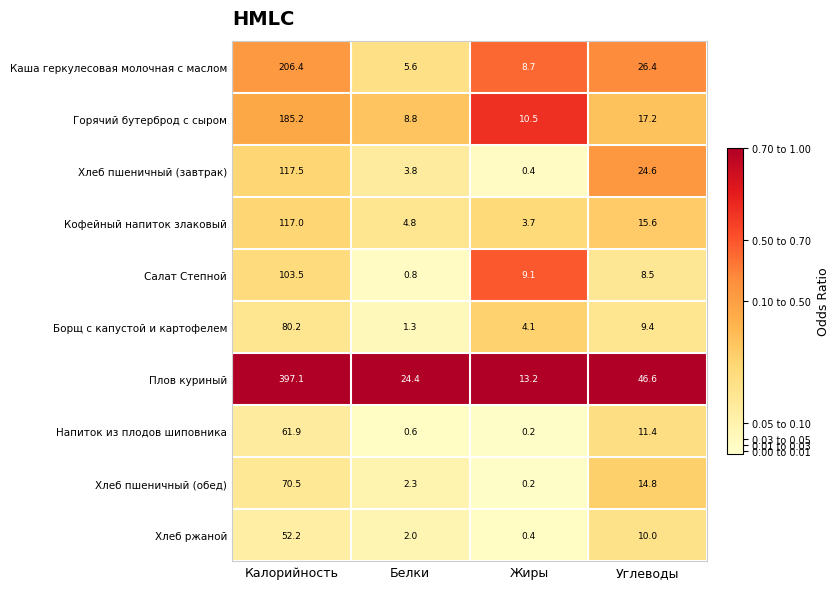

What is the sum of all Хлеб пшеничный (завтрак) values?

146.3